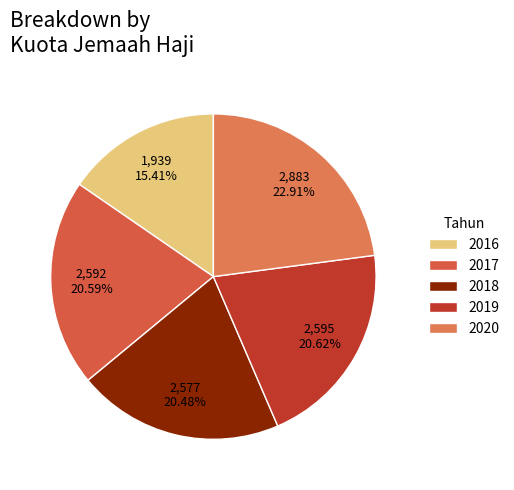

To the nearest percent, what percentage of the pie is 2017?

21%